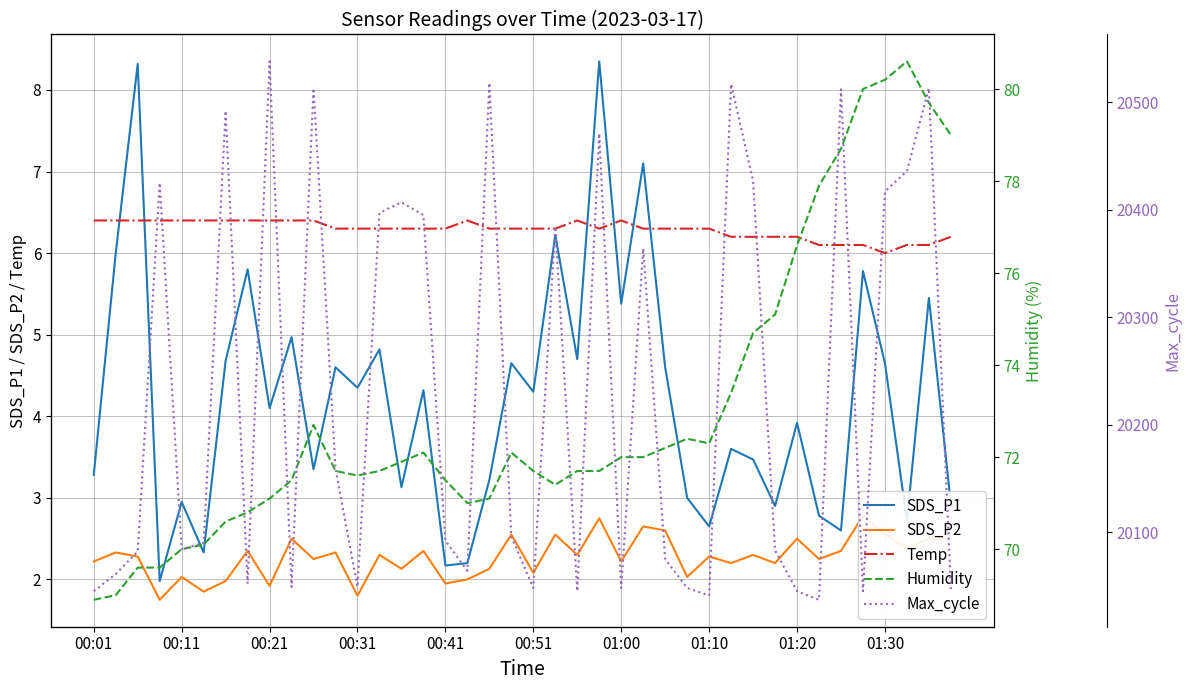

After their last crossing, which series has the higher values: Temp or SDS_P1?

Temp